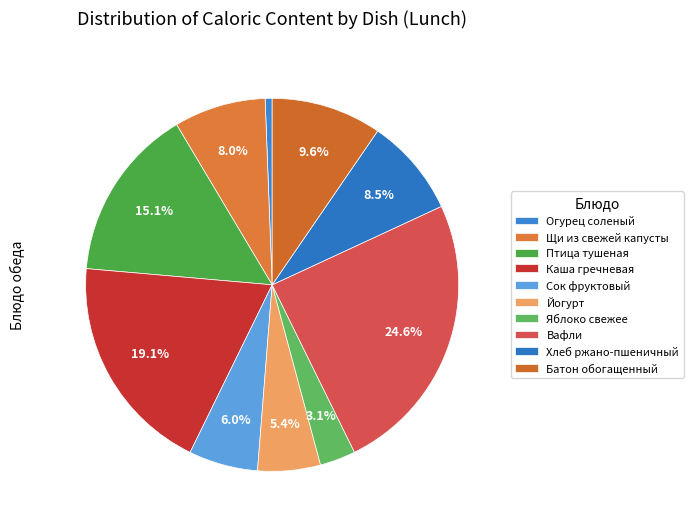

Approximately how many times larger is the value at Яблоко свежее compared to Вафли?

0.1